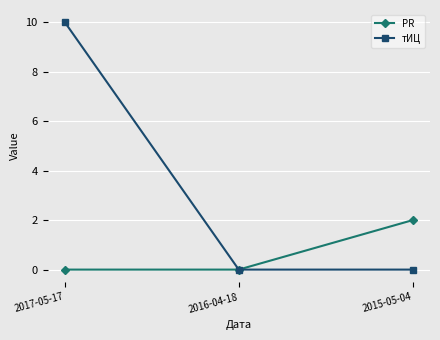

The value of PR at 2015-05-04 is 1. True or false?

False